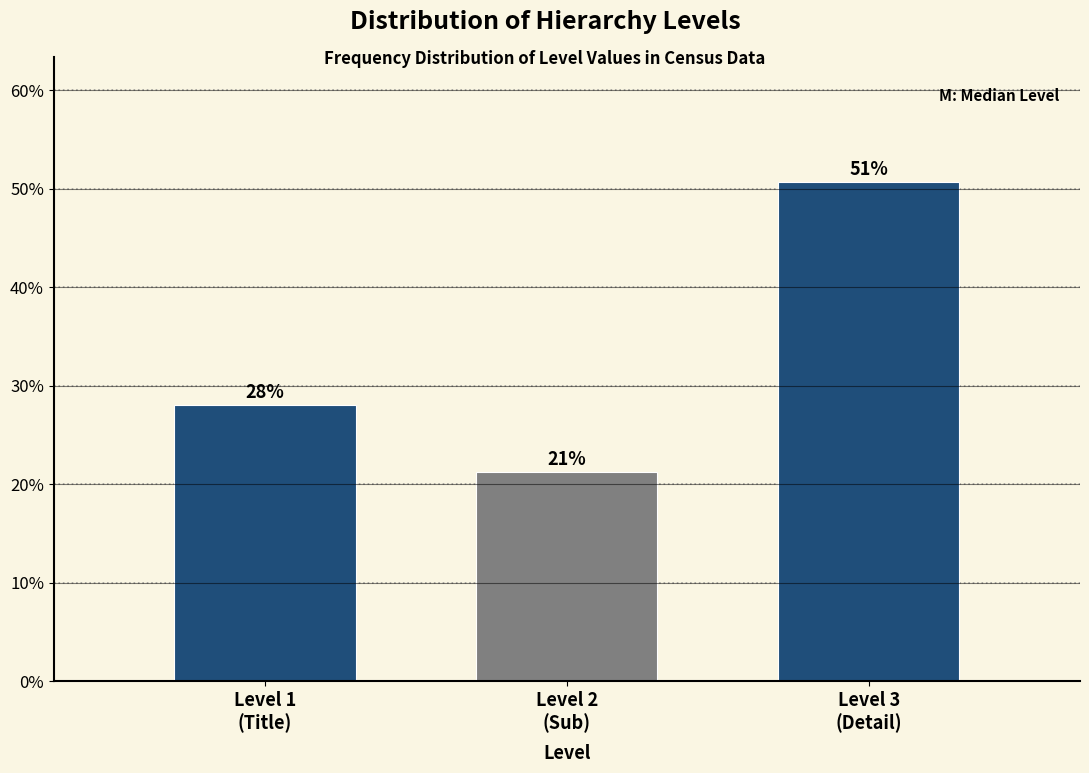

How many bars are there in total?

3